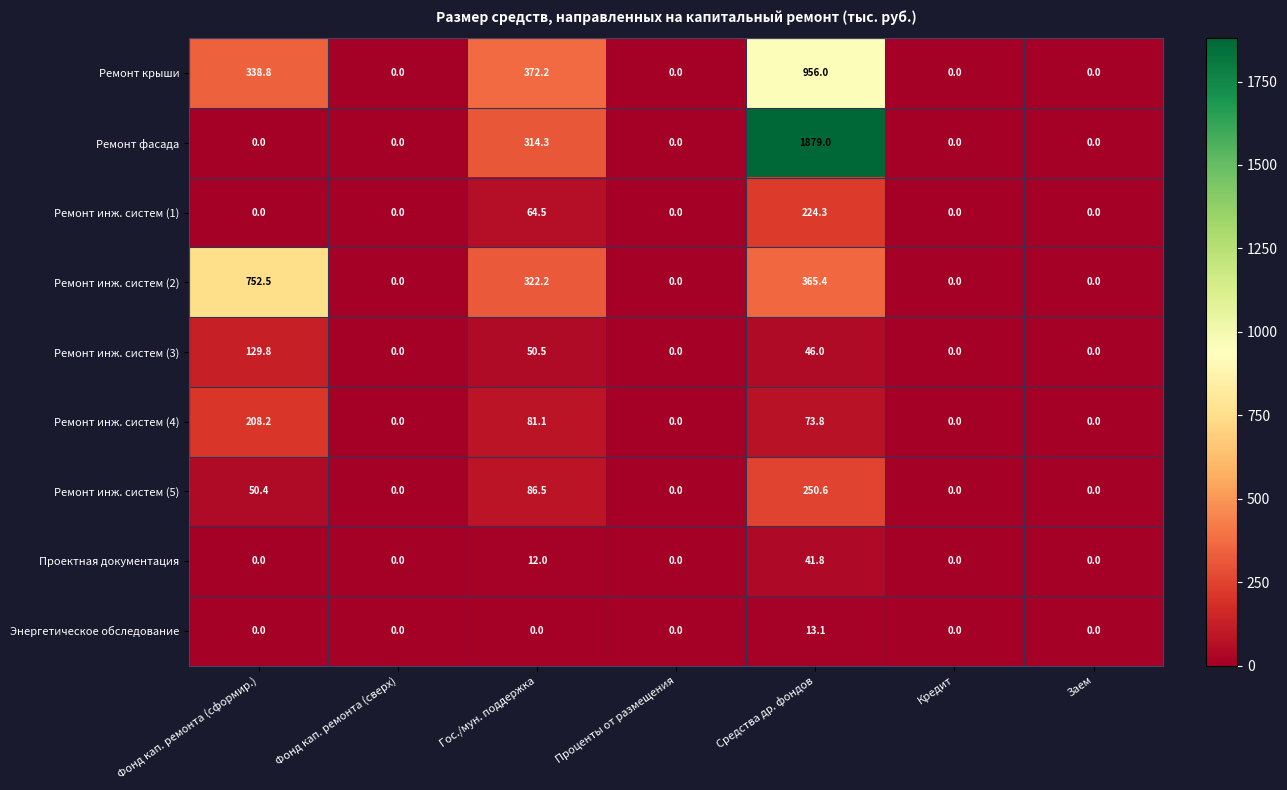

What is the maximum value shown in the chart?

1879.0